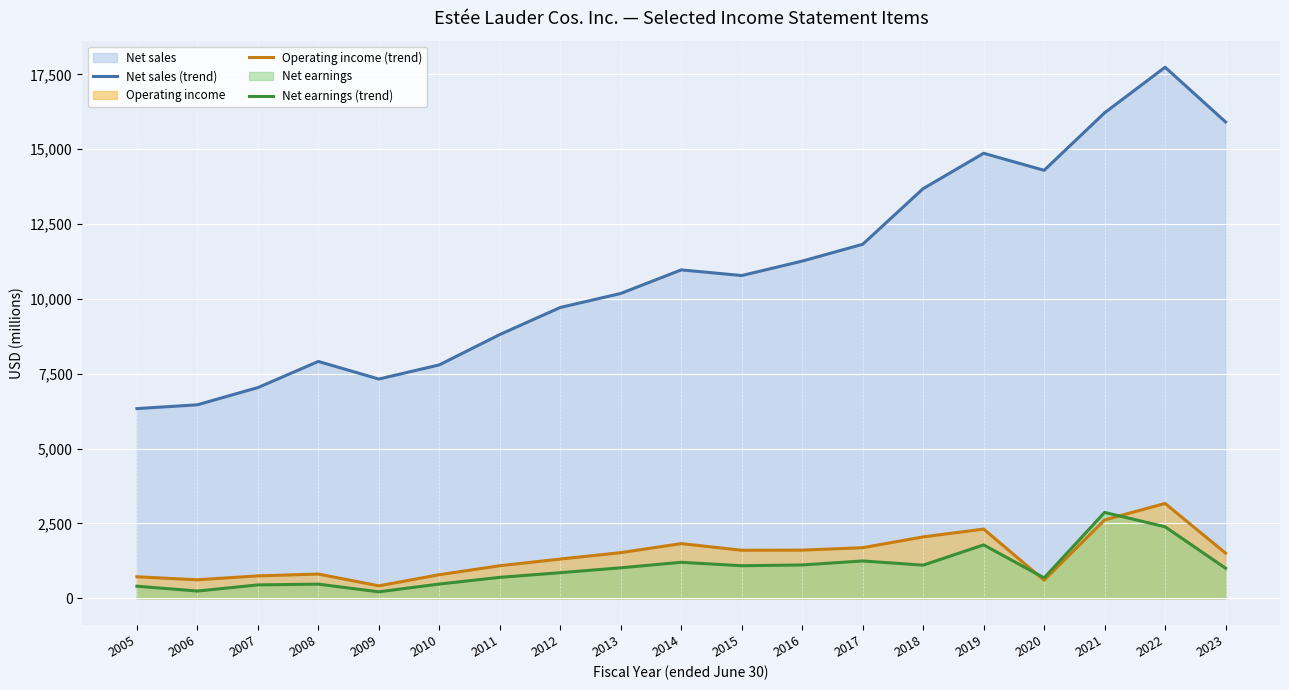

Which series has the largest range (max minus min)?

Net sales (trend)